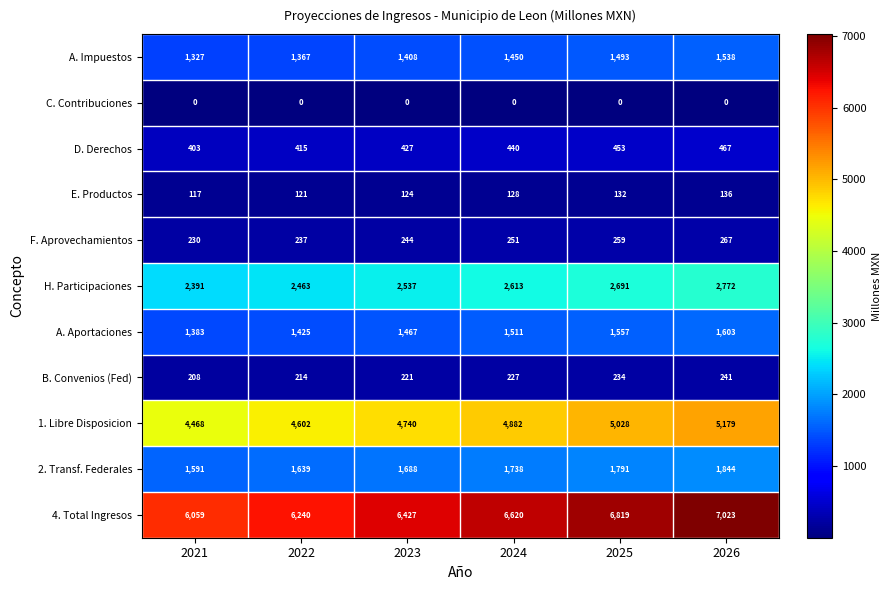

Where is 4. Total Ingresos nearest to the value 6541?

2024